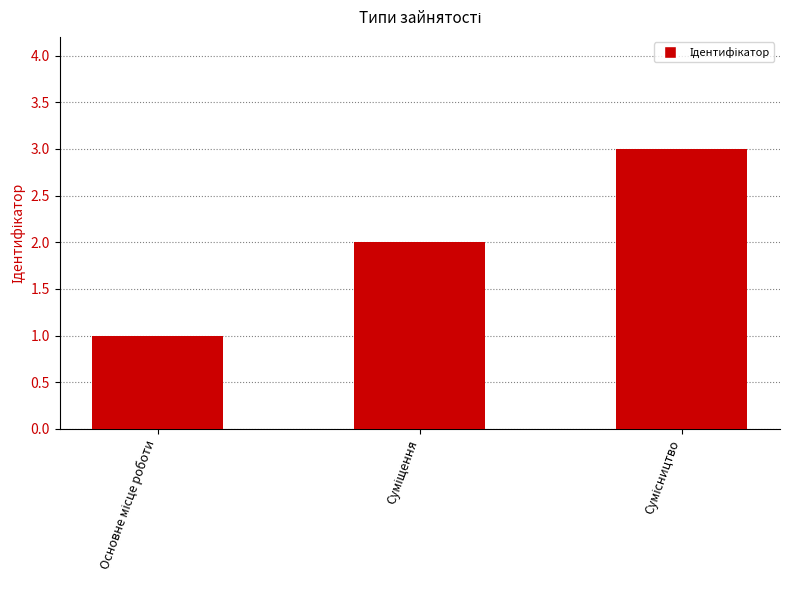

Does the chart contain any negative values?

No